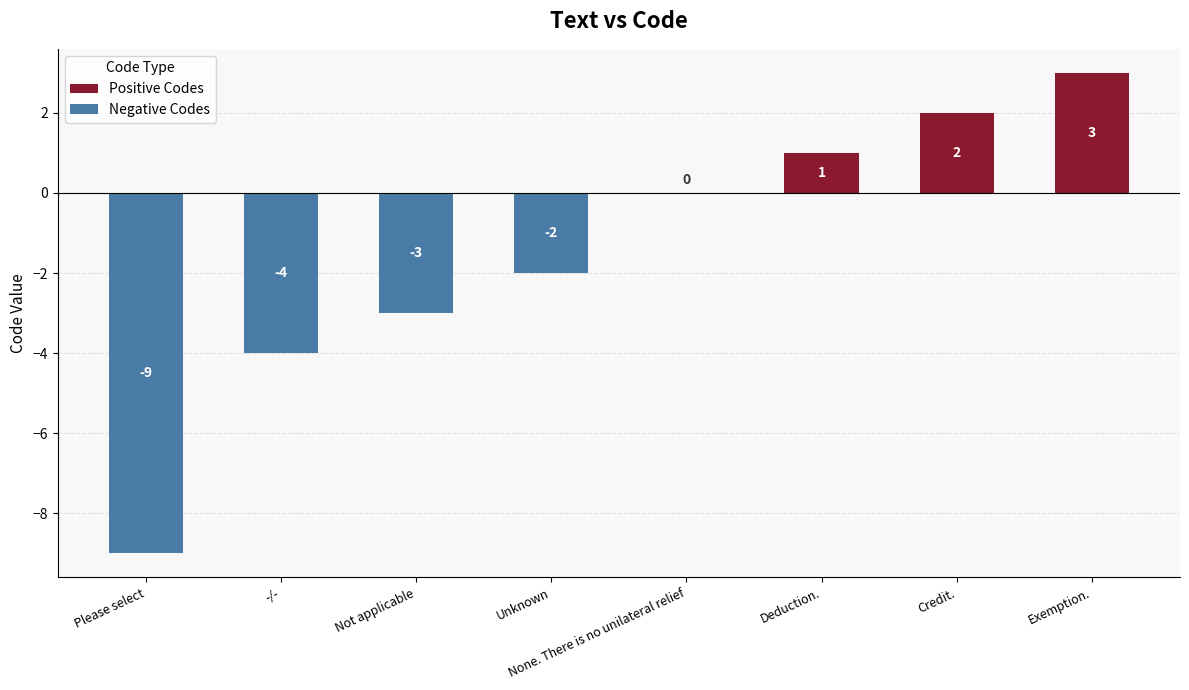

The Negative Codes series shows -1 at -/-. True or false?

False